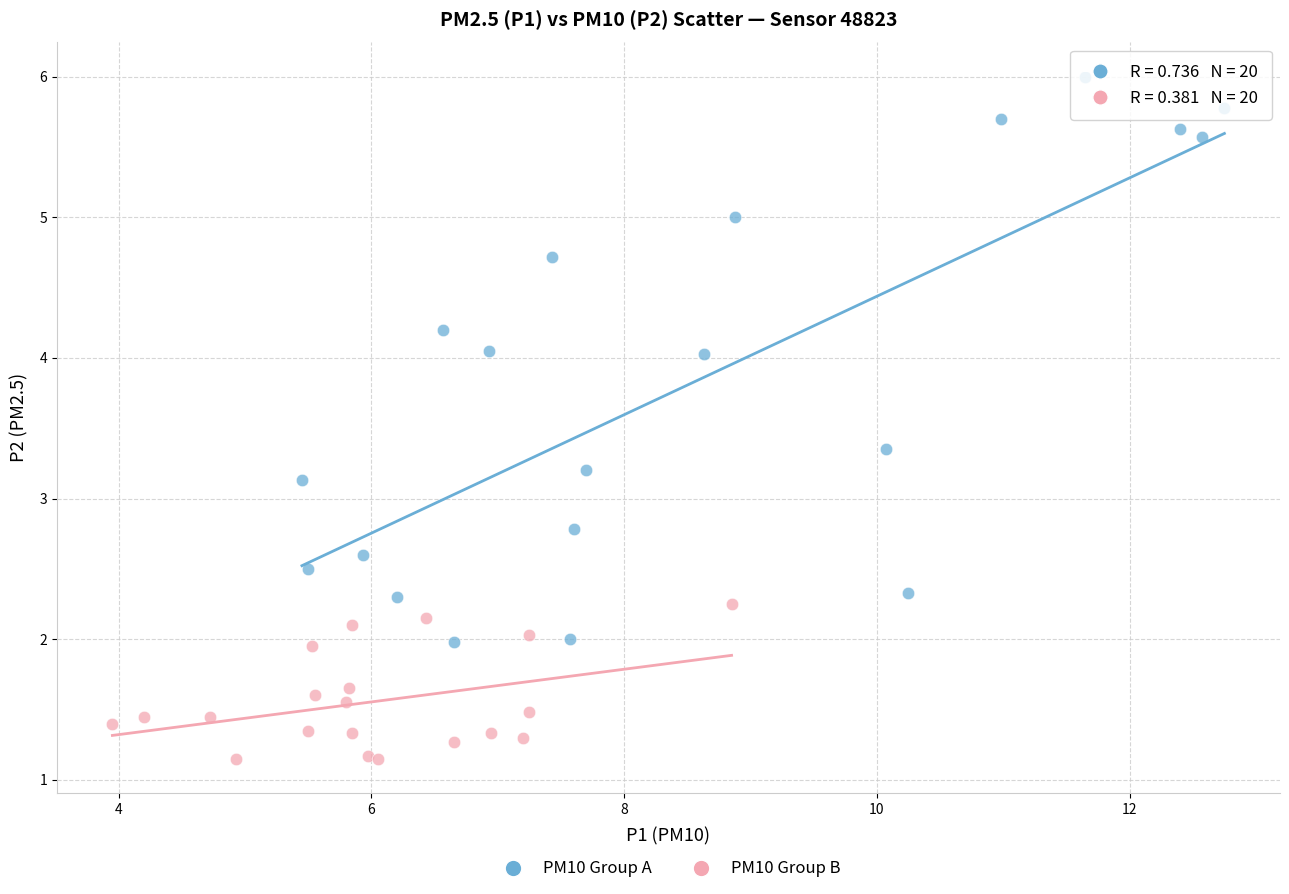

Which series has the widest spread of Y values?

PM10 Group A